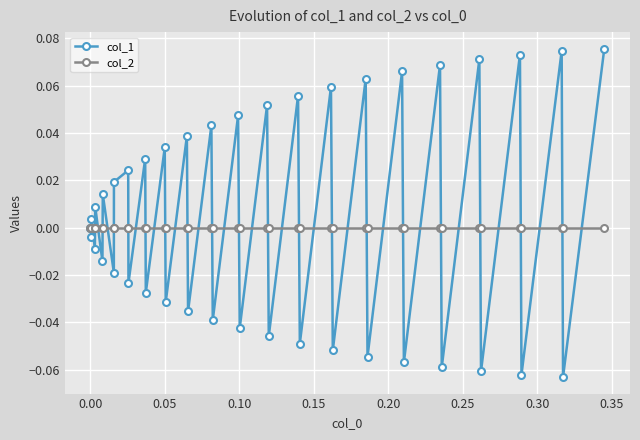

Rank the series by their maximum value, from lowest to highest.

col_2, col_1